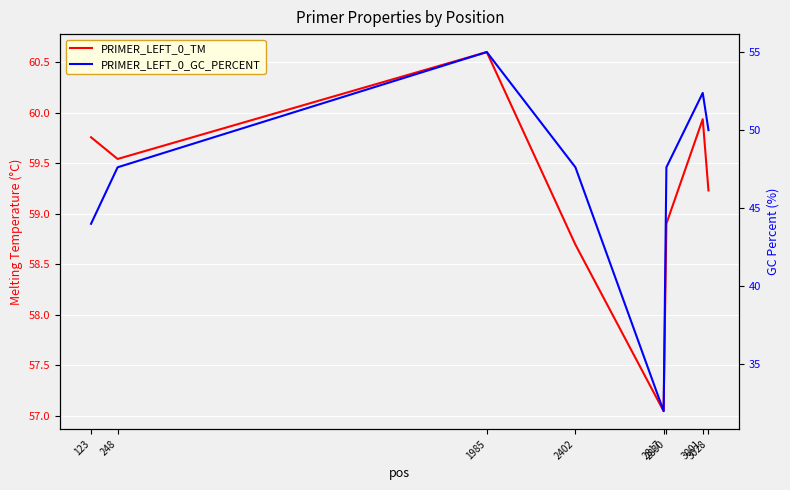

Reading left to right, extract all data points from this chart.

PRIMER_LEFT_0_TM: 123=59.8	248=59.5	1985=60.6	2402=58.7	2817=57.0	2830=58.9	3001=59.9	3028=59.2
PRIMER_LEFT_0_GC_PERCENT: 123=44.0	248=47.6	1985=55.0	2402=47.6	2817=32.0	2830=47.6	3001=52.4	3028=50.0